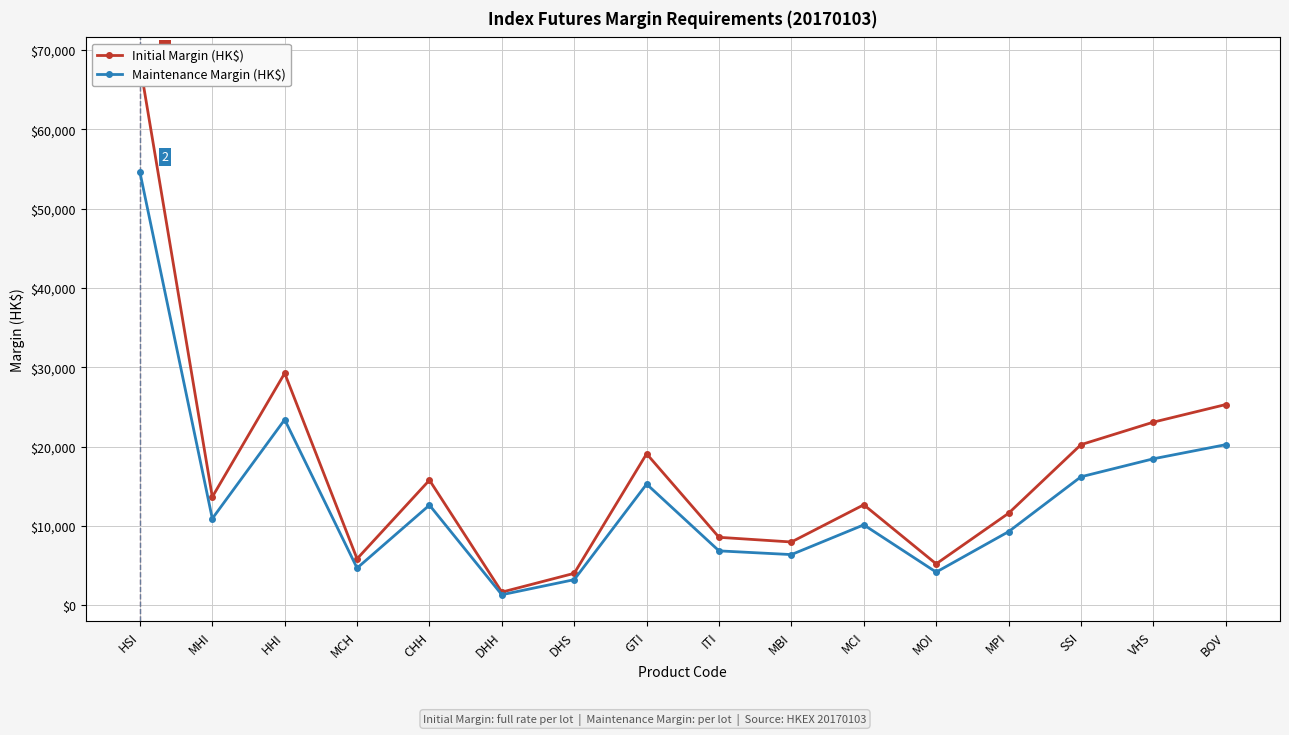

What is the difference between the highest and lowest values at DHS?

800